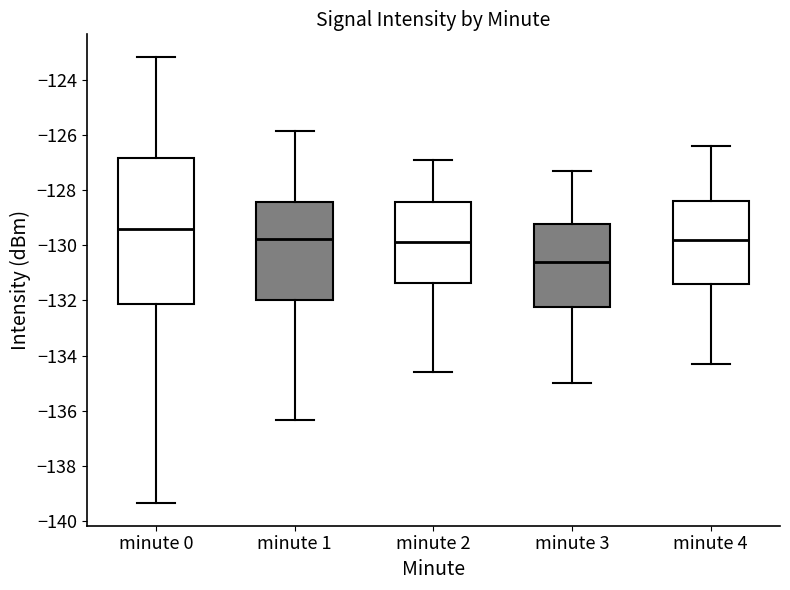

Reading left to right, transcribe this box plot: for each box, give where its median line is, the range the box spans, and where its two whiskers end, as read against the y-axis. The values are not printed on the chart, so give them approximately, as read against the axis.

minute 0: median -129.4, box -132.2 to -126.8, whiskers -139.4 to -123.2
minute 1: median -129.8, box -132.0 to -128.4, whiskers -136.4 to -125.8
minute 2: median -129.8, box -131.4 to -128.4, whiskers -134.6 to -126.8
minute 3: median -130.6, box -132.2 to -129.2, whiskers -135.0 to -127.2
minute 4: median -129.8, box -131.4 to -128.4, whiskers -134.2 to -126.4